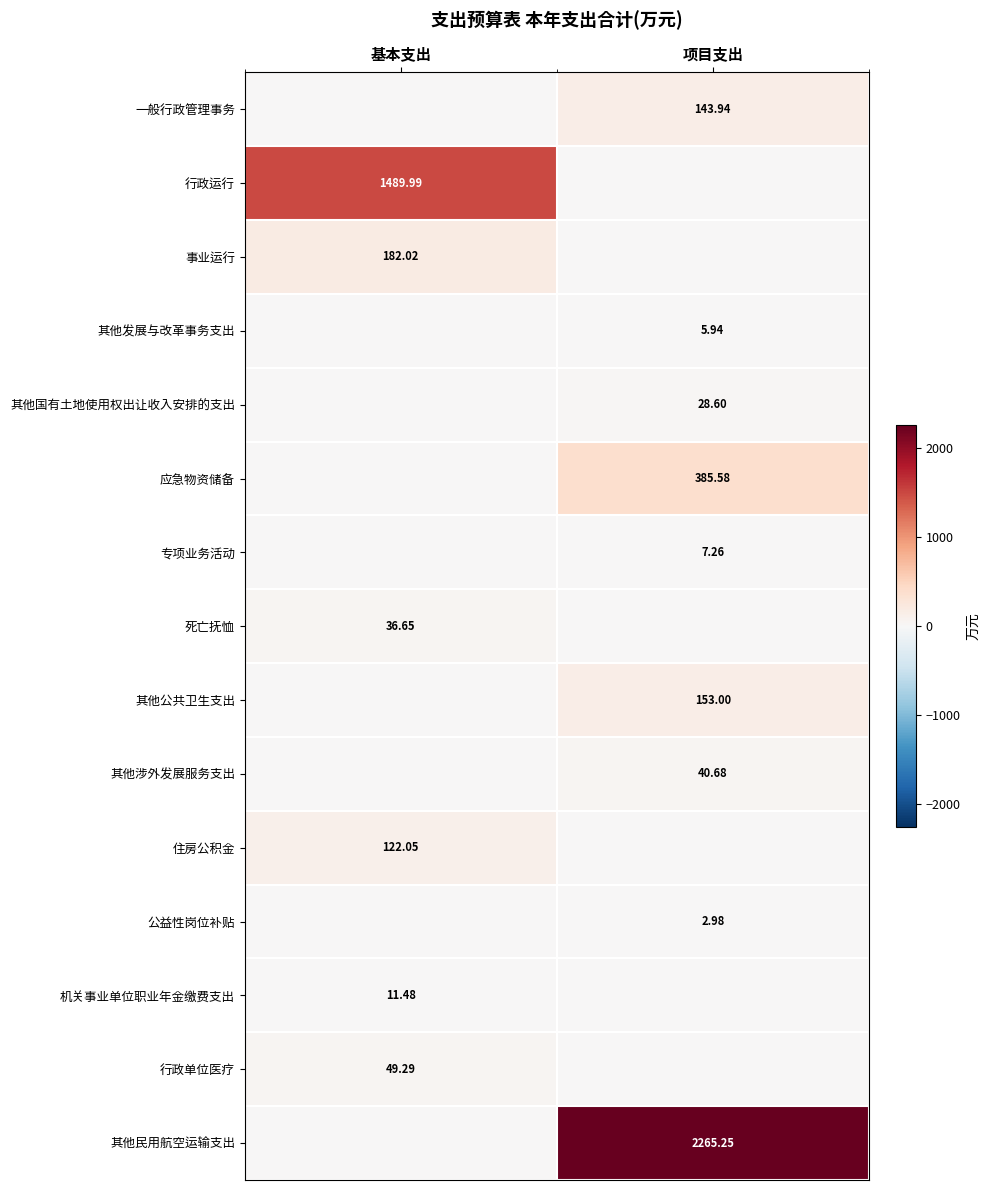

Is the value of 其他涉外发展服务支出 at 项目支出 greater than the value of 死亡抚恤 at 基本支出?

Yes